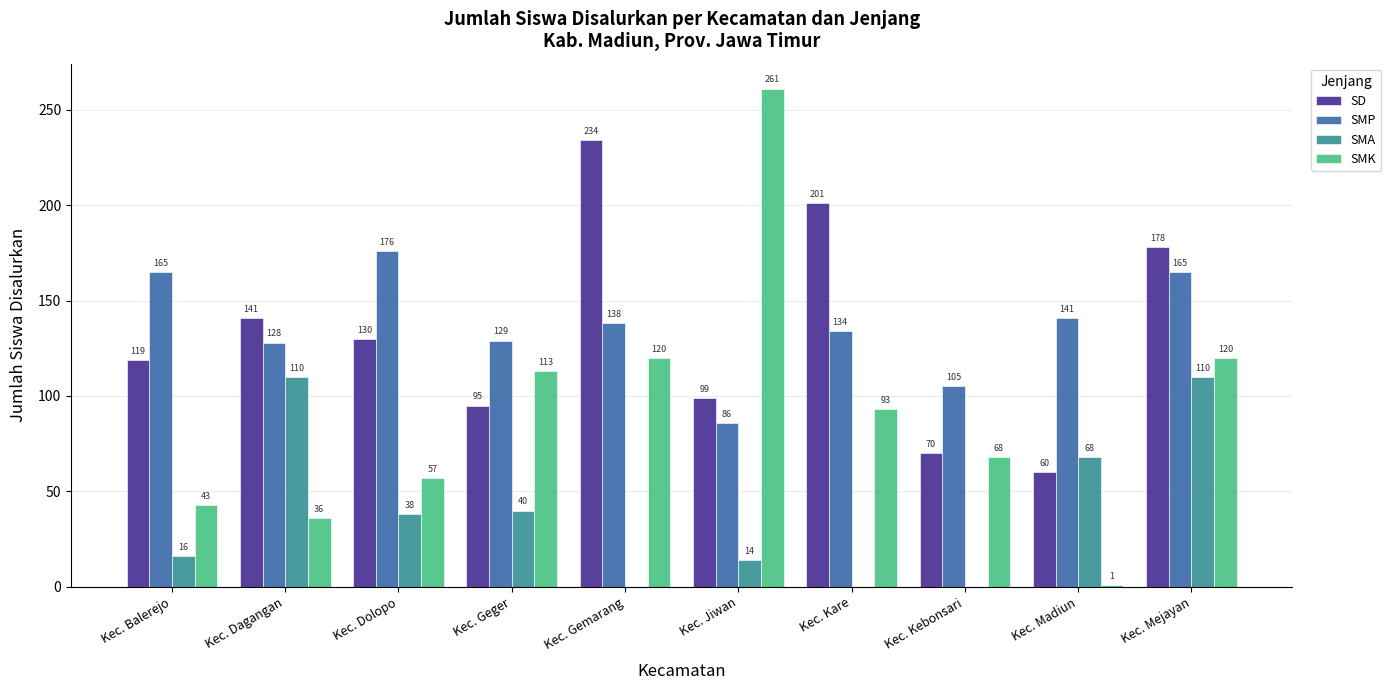

Where does the SMA series first go above 38?

Kec. Dagangan